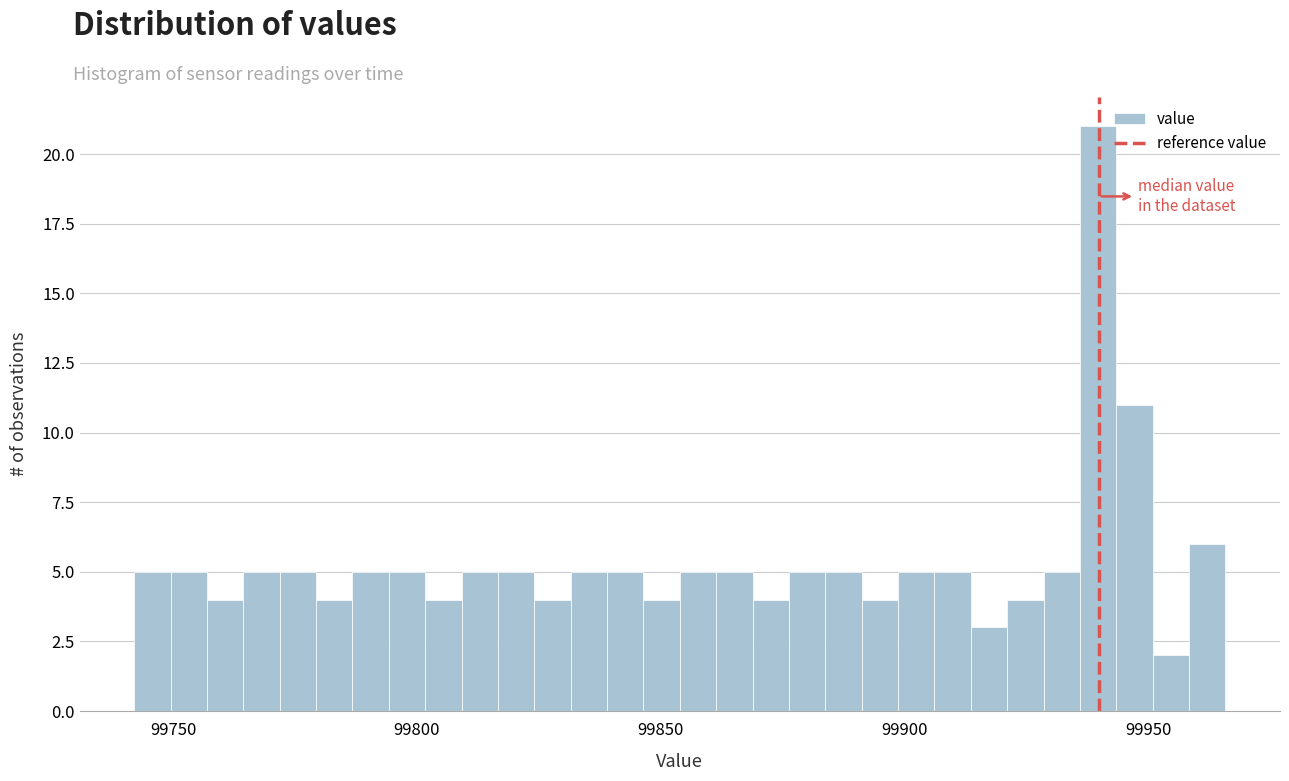

Read against the x-axis, roughly where is the centre of the tallest bar?

99940